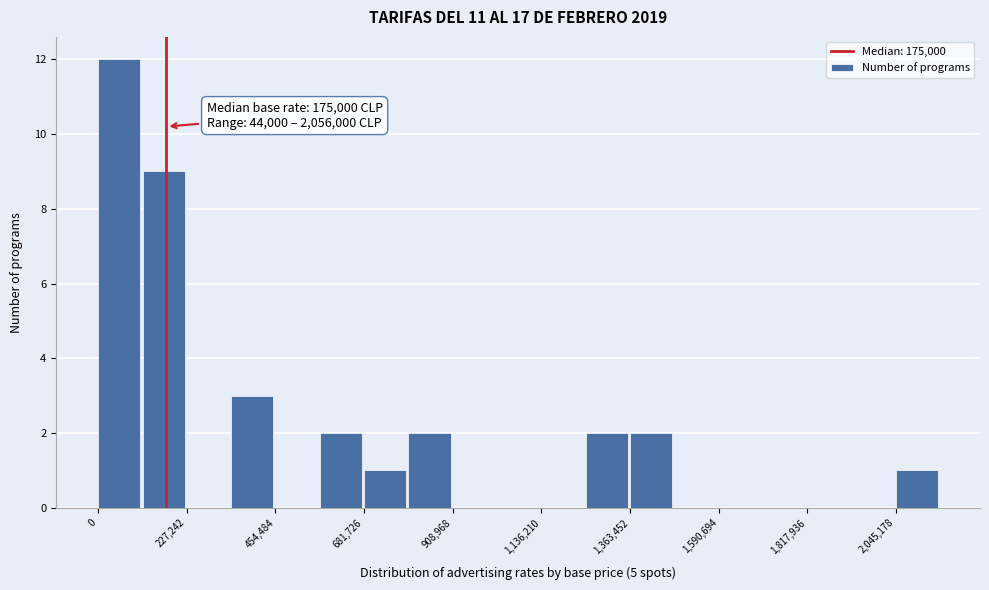

Read against the x-axis, roughly where is the centre of the tallest bar?

50000